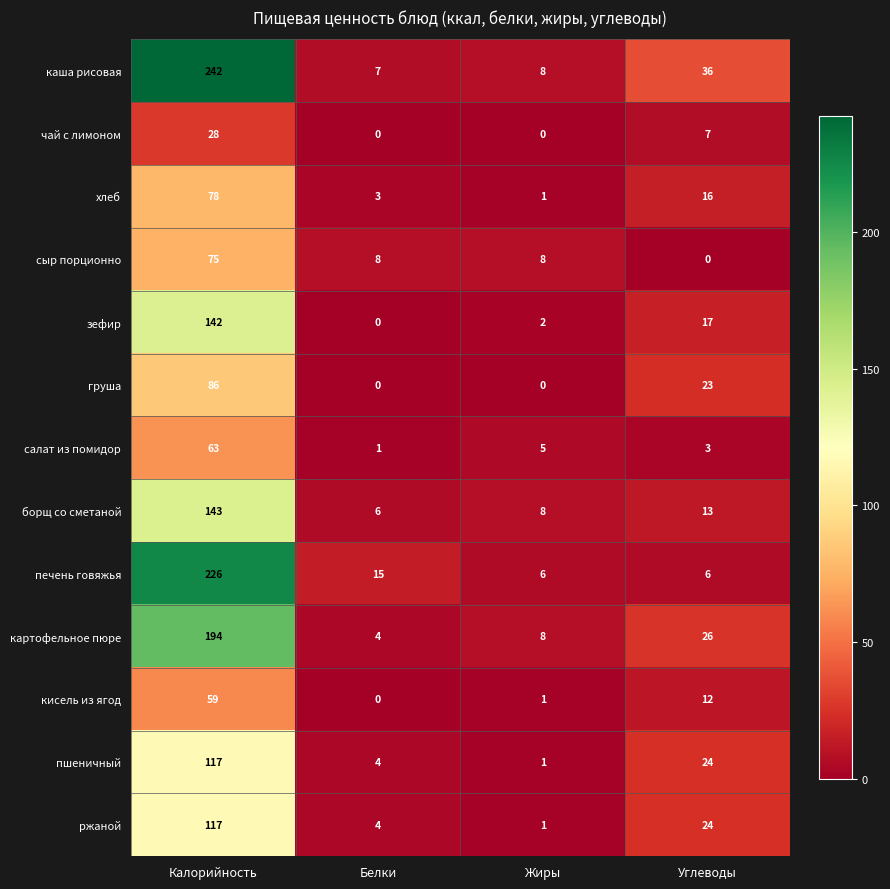

Where does the картофельное пюре series first go above 26?

Калорийность